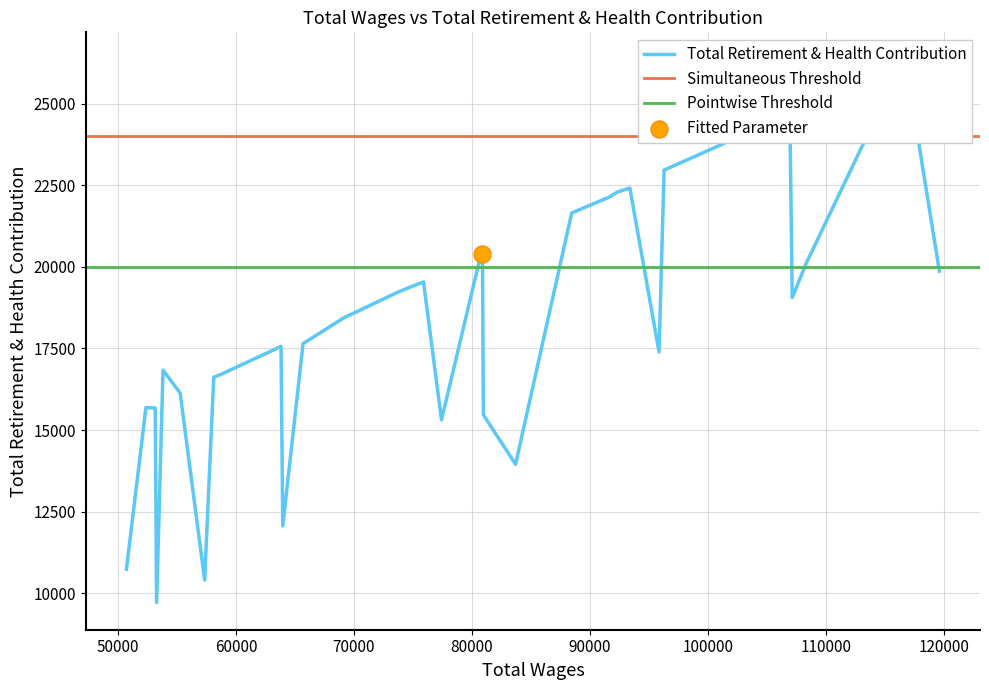

What is the change in value from 13 to 17?

+1362